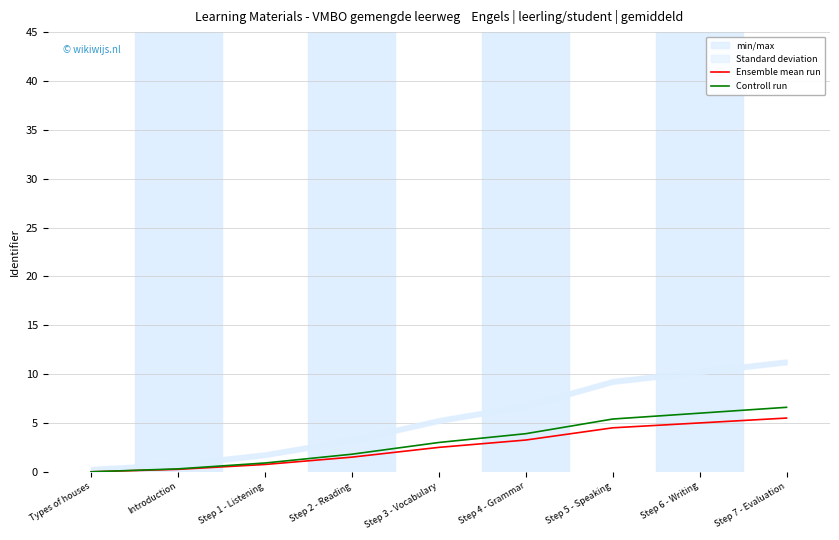

Where is Controll run nearest to the value 3?

Step 3 - Vocabulary